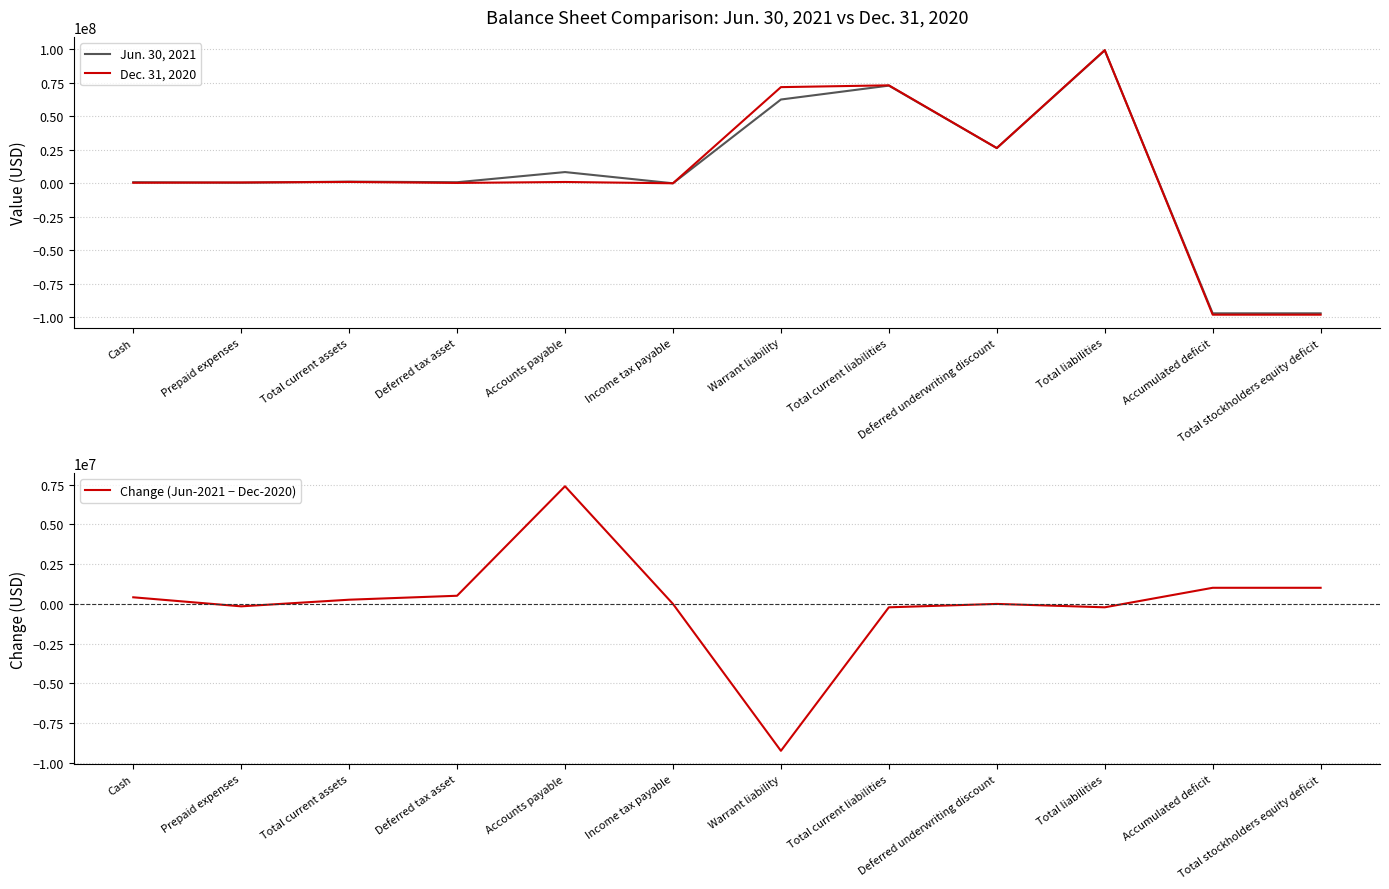

Between which two adjacent categories do Dec. 31, 2020 and Jun. 30, 2021 first intersect?

Cash and Prepaid expenses